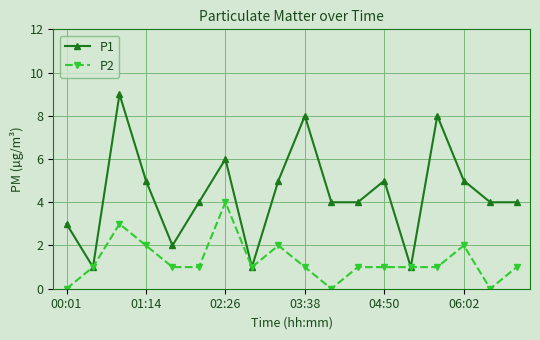

Which series has the widest spread of values?

P1